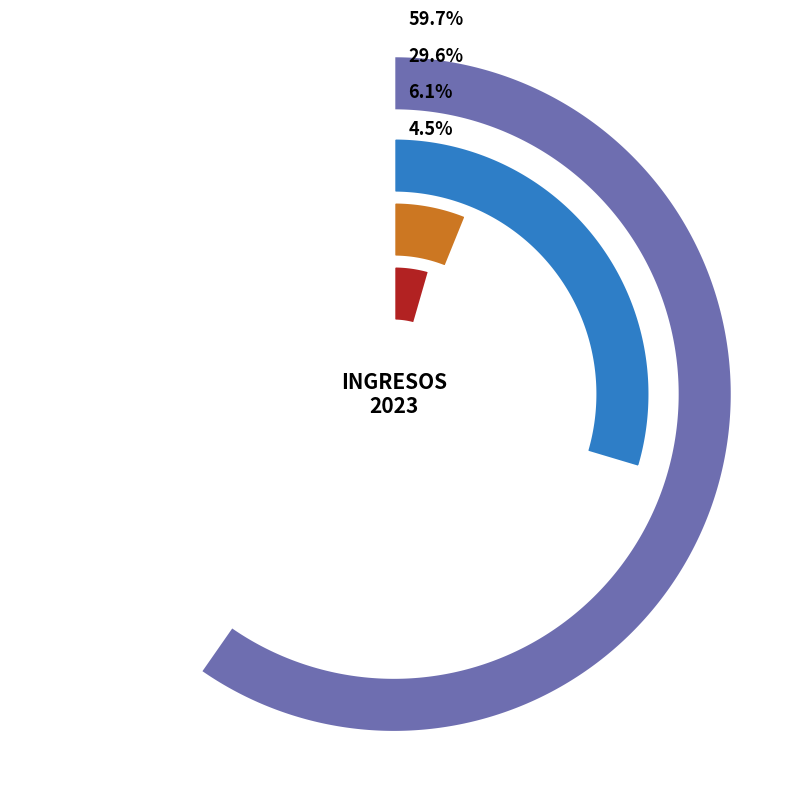

The INTERESES slice represents 17% of the pie. True or false?

False